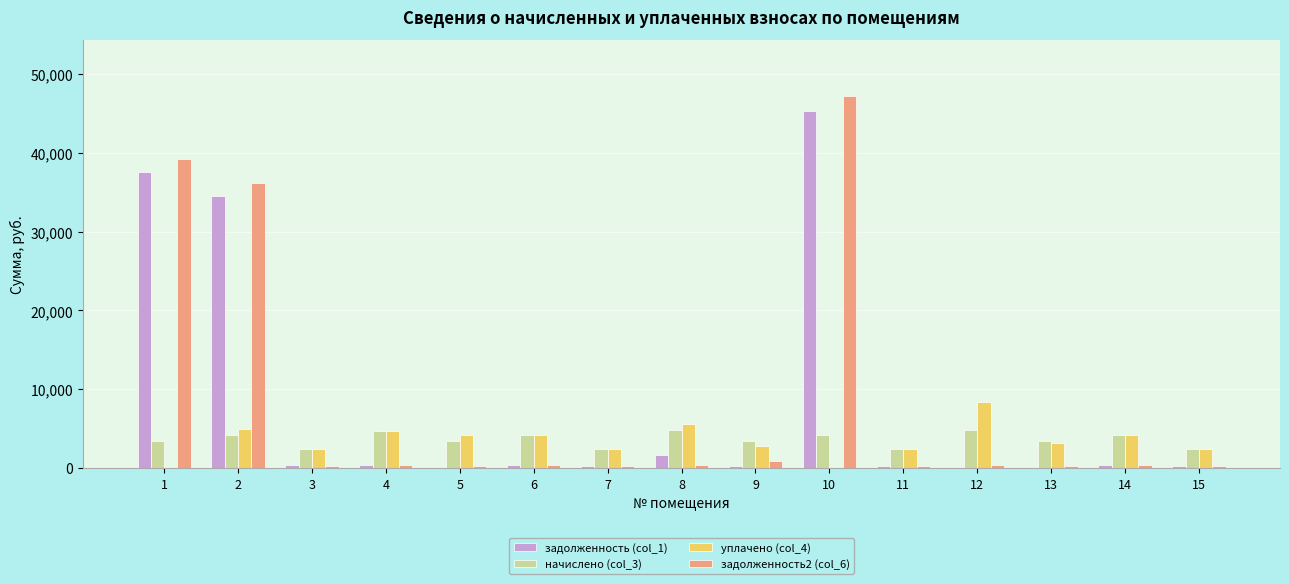

Is the value of уплачено (col_4) at 9 greater than the value of задолженность (col_1) at 15?

Yes